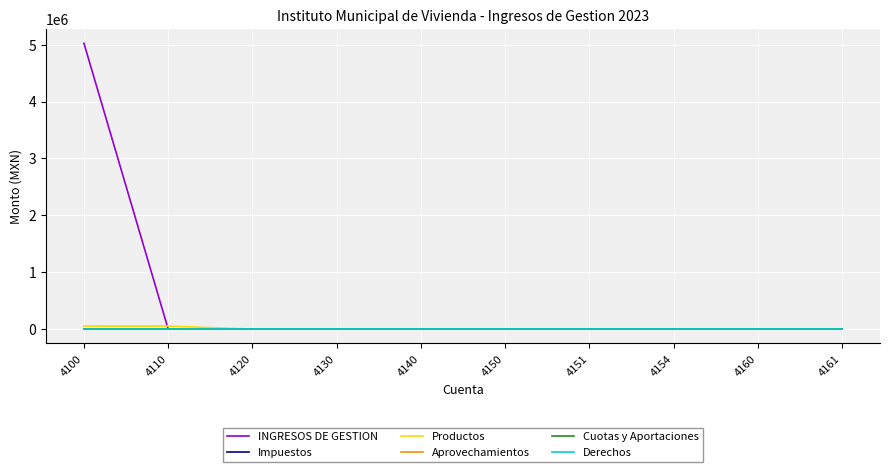

At how many categories does at least one series exceed 1497323?

1